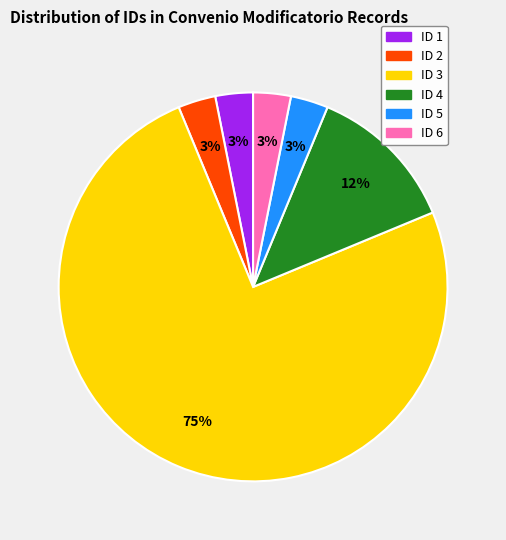

Is the sum of ID 4 and ID 1 greater than half?

No